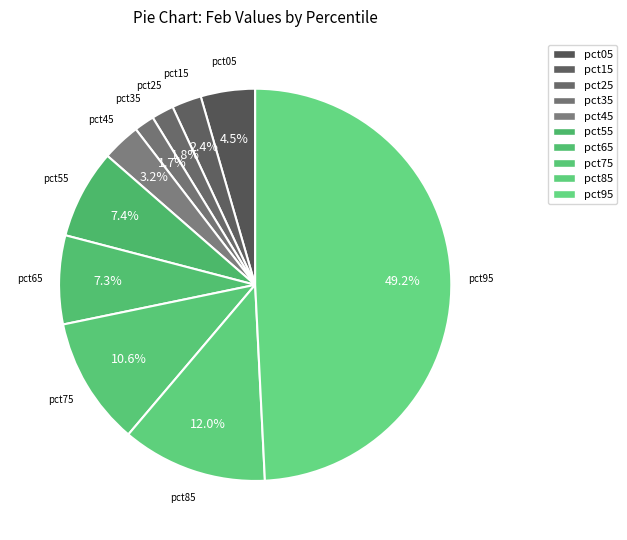

How many segments does this pie chart have?

10